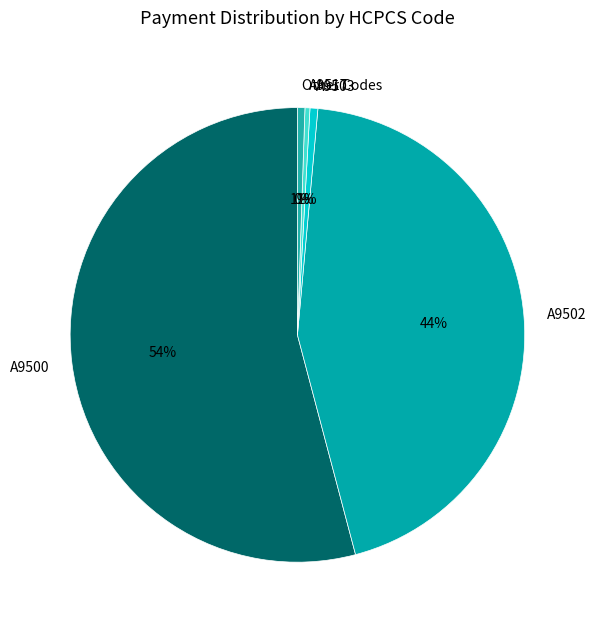

Count the number of slices in the pie.

5